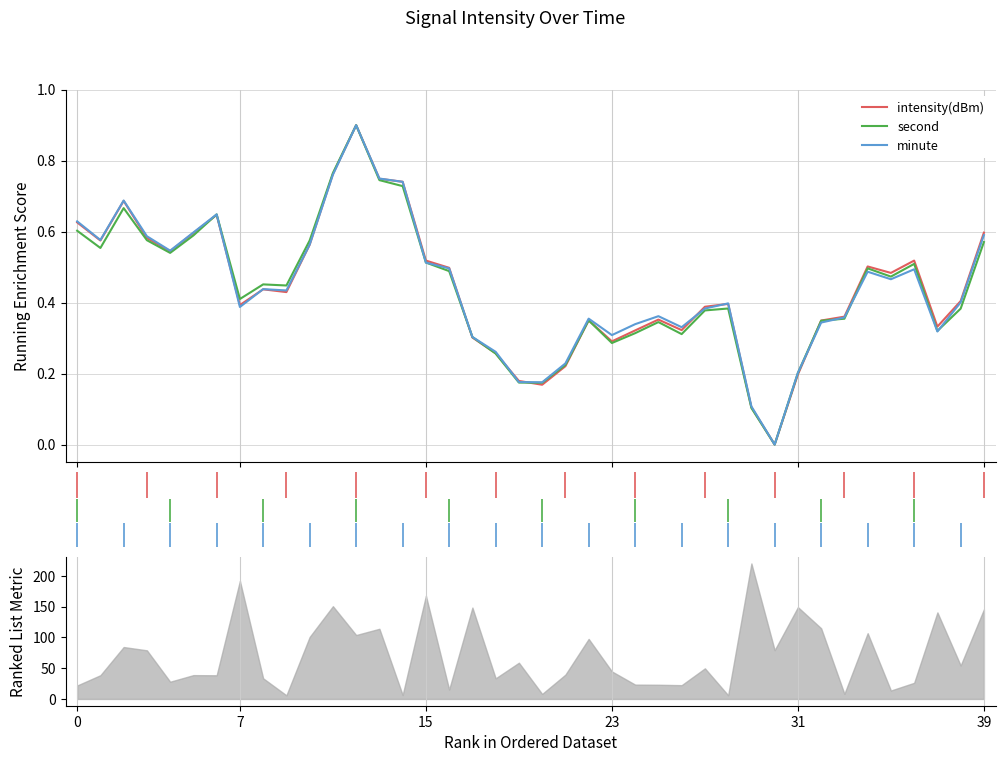

Is the value of intensity(dBm) at 7 greater than the value of minute at 7?

No